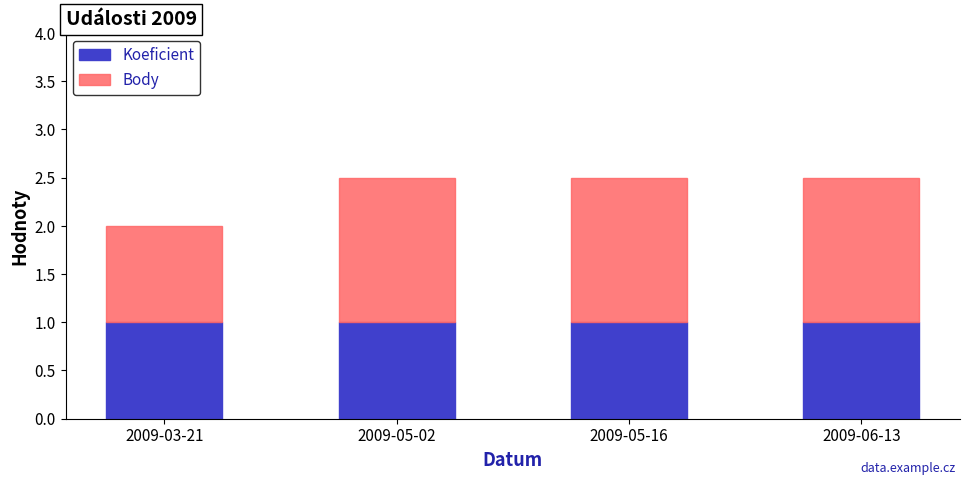

Are the bars horizontal?

No